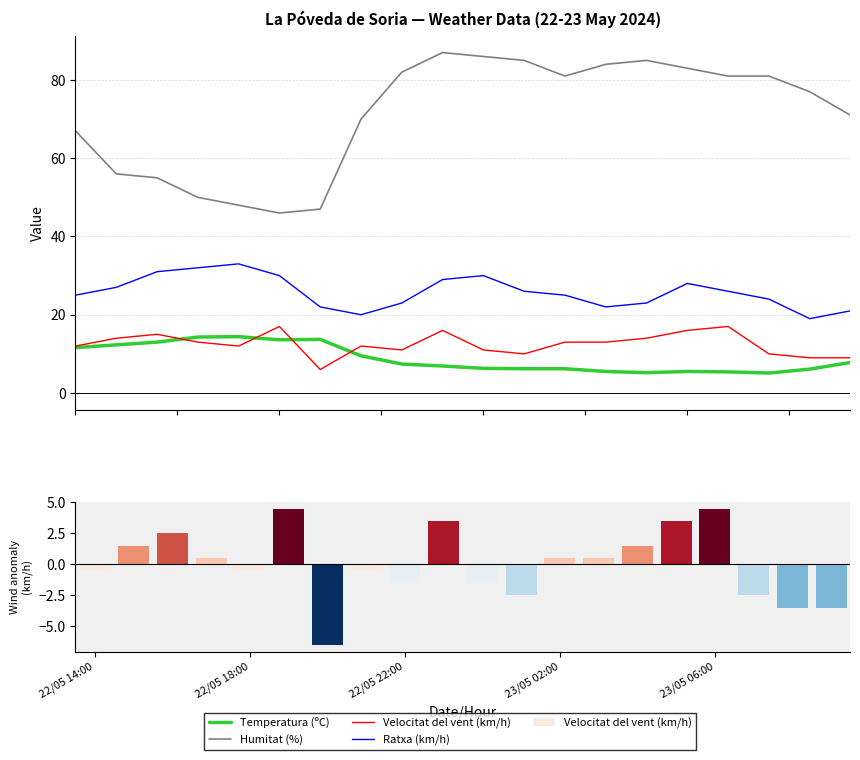

Reading left to right, extract all data points from this chart.

Temperatura (ºC): 22/05 14:00=11.6	22/05 18:00=12.3	22/05 22:00=13.0	23/05 02:00=14.3	23/05 06:00=14.4	5=13.6	6=13.7	7=9.5	8=7.4	9=6.9	10=6.3	11=6.2	12=6.2	13=5.5	14=5.2	15=5.5	16=5.4	17=5.1	18=6.1	19=7.8
Humitat (%): 22/05 14:00=67.0	22/05 18:00=56.0	22/05 22:00=55.0	23/05 02:00=50.0	23/05 06:00=48.0	5=46.0	6=47.0	7=70.0	8=82.0	9=87.0	10=86.0	11=85.0	12=81.0	13=84.0	14=85.0	15=83.0	16=81.0	17=81.0	18=77.0	19=71.0
Velocitat del vent (km/h): 22/05 14:00=12.0	22/05 18:00=14.0	22/05 22:00=15.0	23/05 02:00=13.0	23/05 06:00=12.0	5=17.0	6=6.0	7=12.0	8=11.0	9=16.0	10=11.0	11=10.0	12=13.0	13=13.0	14=14.0	15=16.0	16=17.0	17=10.0	18=9.0	19=9.0
Ratxa (km/h): 22/05 14:00=25.0	22/05 18:00=27.0	22/05 22:00=31.0	23/05 02:00=32.0	23/05 06:00=33.0	5=30.0	6=22.0	7=20.0	8=23.0	9=29.0	10=30.0	11=26.0	12=25.0	13=22.0	14=23.0	15=28.0	16=26.0	17=24.0	18=19.0	19=21.0